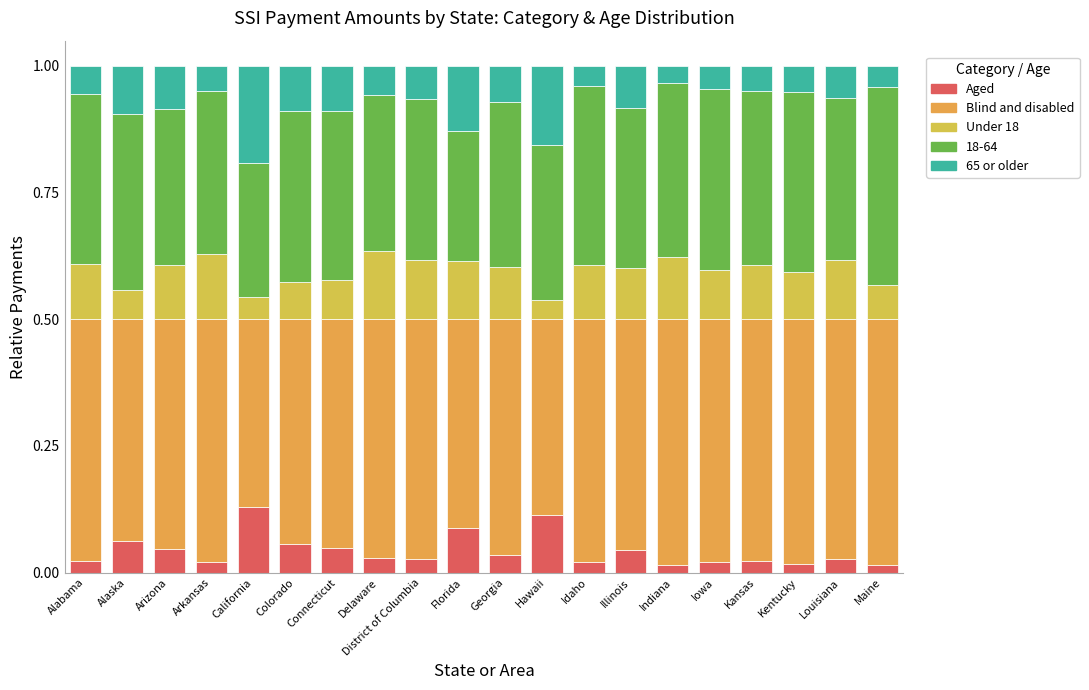

How many series are shown in this chart?

5